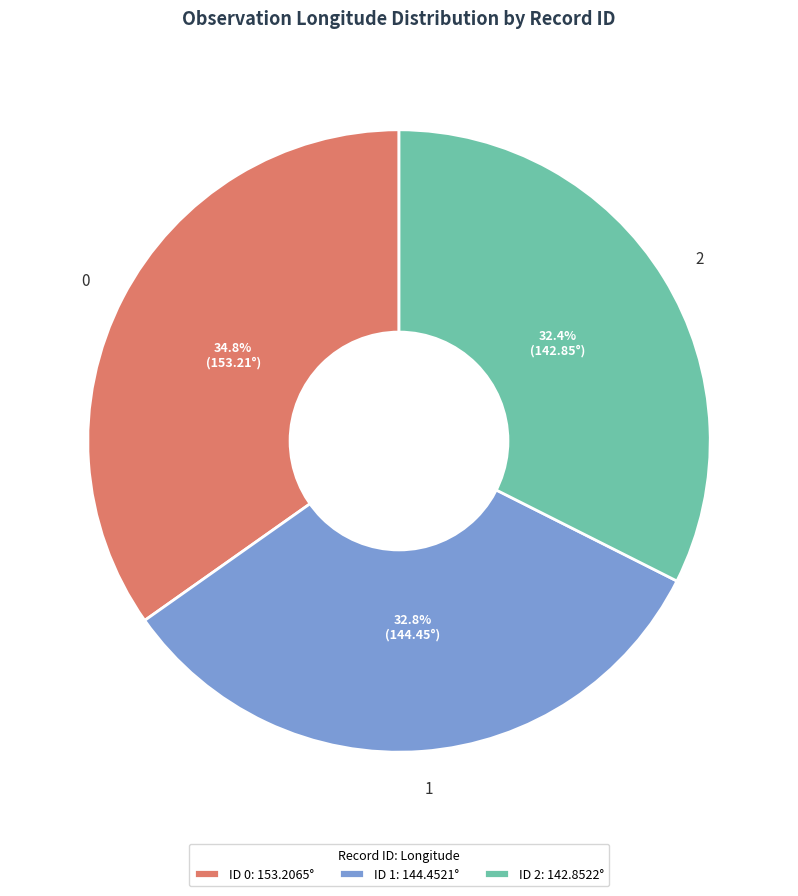

Approximately how many times larger is the value at 1 compared to 2?

1.0